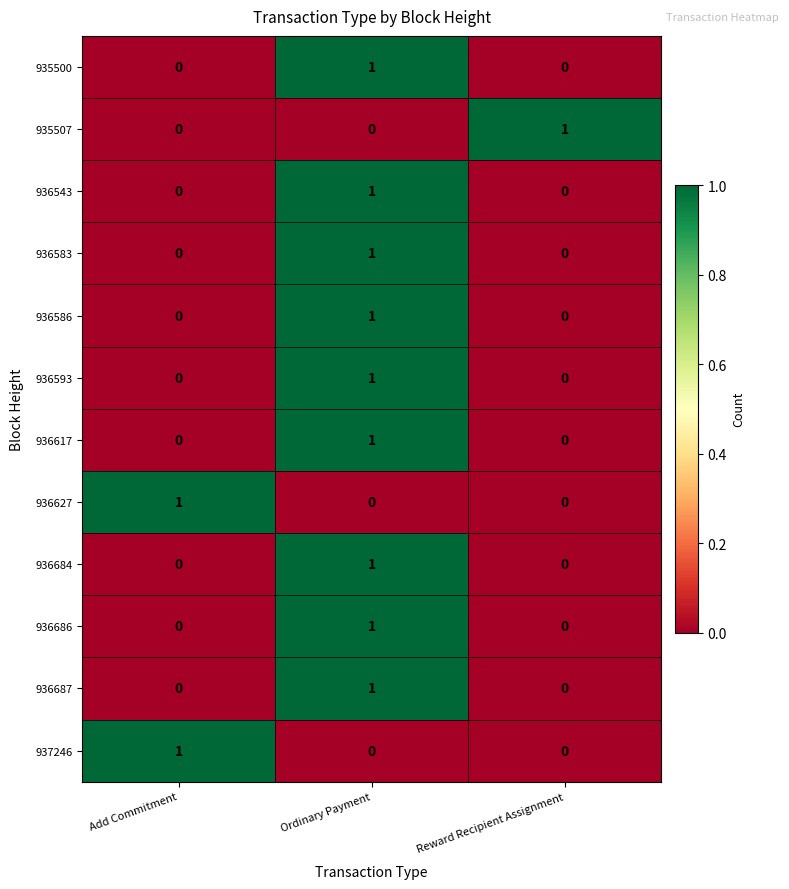

At which label does 935507 reach its peak?

Reward Recipient Assignment